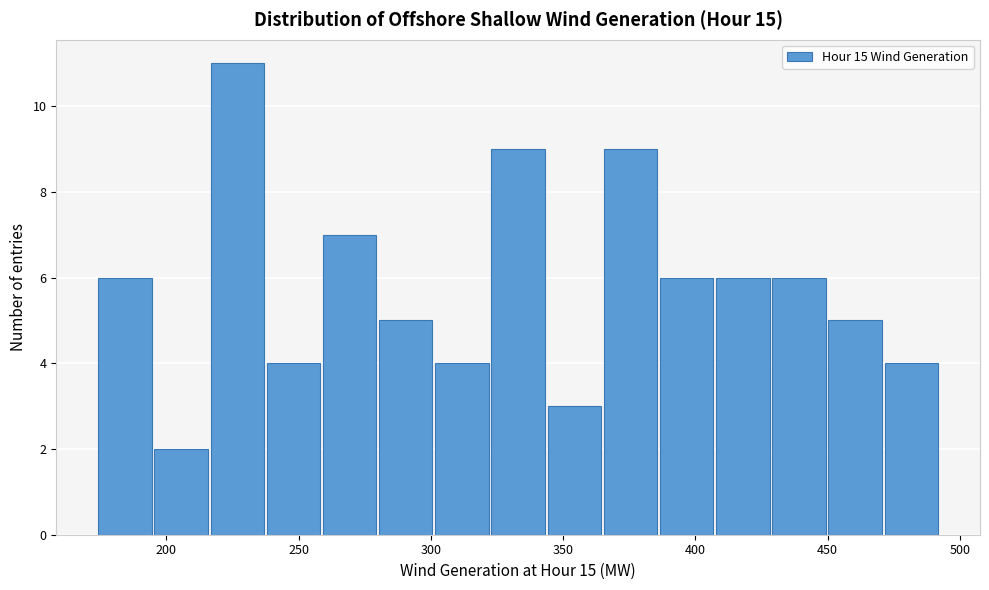

What is the height of the bar covering 365 to 385 on the x-axis? Neither the bar edges nor the heights are printed on the chart, so give them approximately, as read against the axes.

9